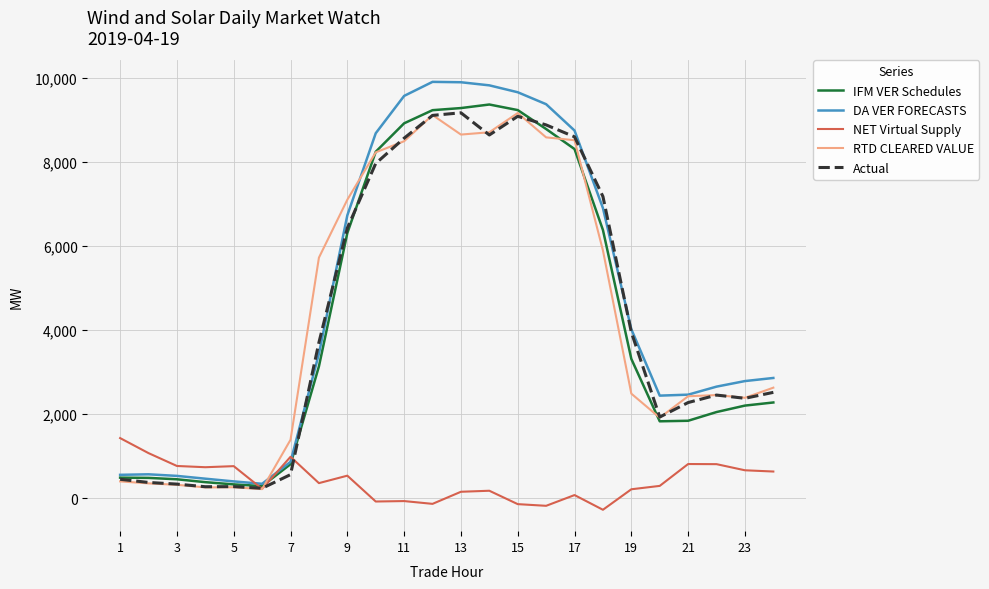

What is the minimum value shown in the chart?

-273.8